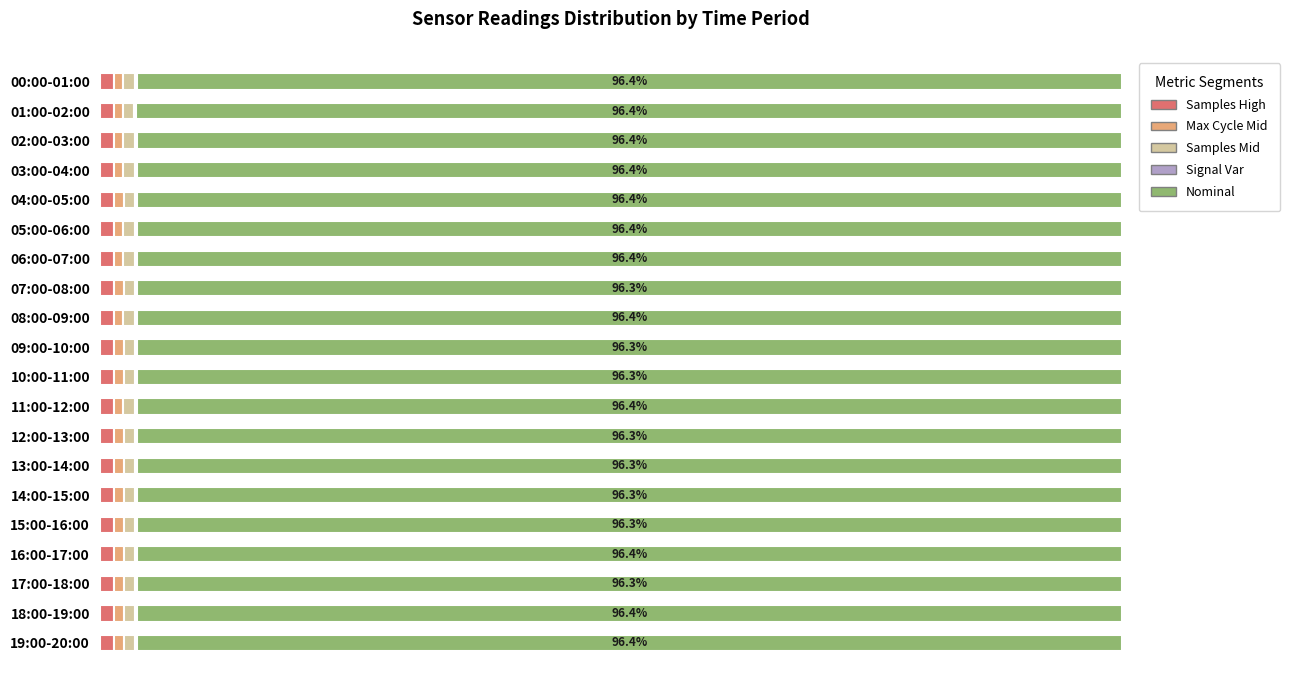

Which series has the largest range (max minus min)?

Nominal